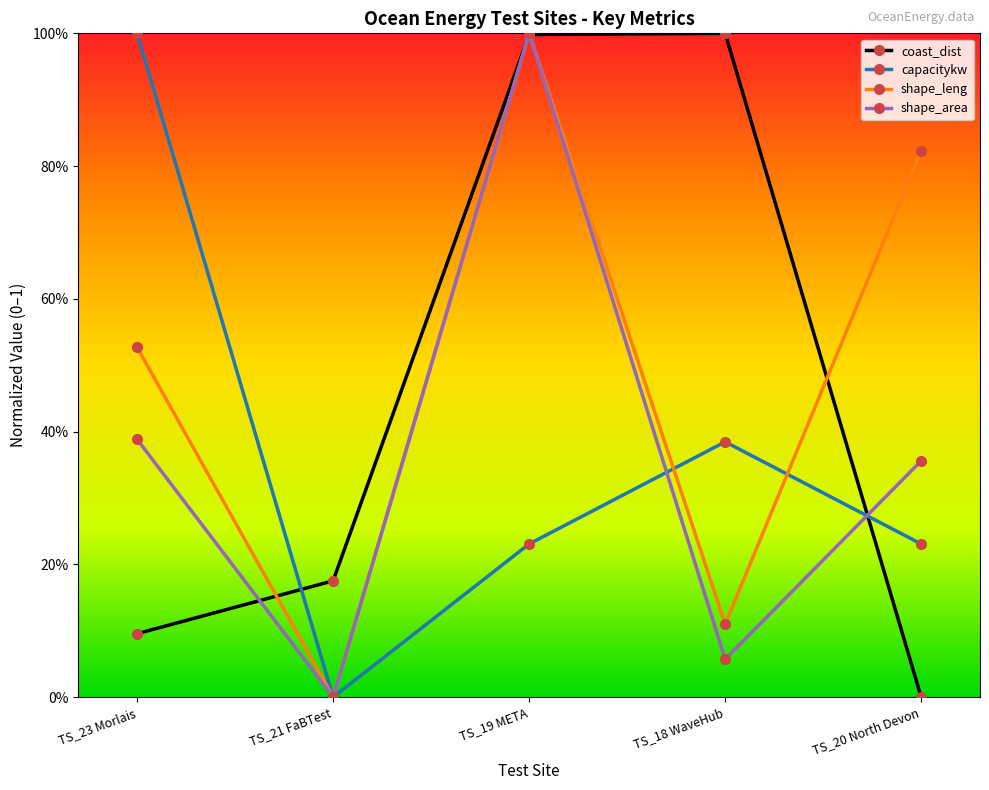

What is the label of the 2nd point from the right?

TS_18 WaveHub